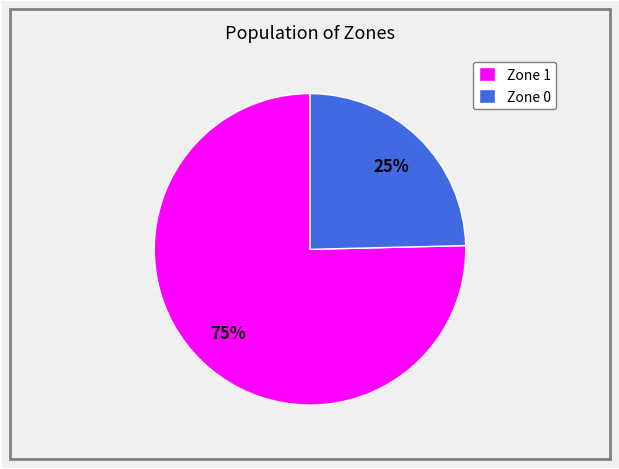

The Zone 0 slice represents 16% of the pie. True or false?

False